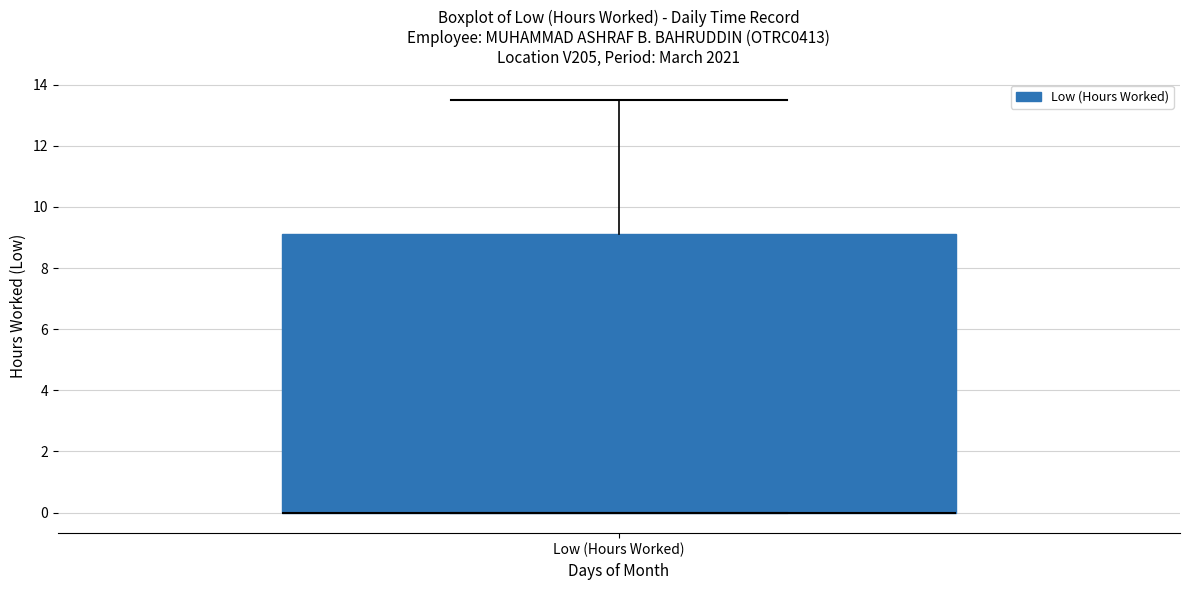

Read this box plot against the y-axis: the position of the median line, the range covered by the box, and the ends of both whiskers. The values are not printed on the chart, so give them approximately, as read against the axis.

median 0.0 (drawn on the box's lower edge), box 0.0 to 9.2, whiskers 0.0 to 13.6